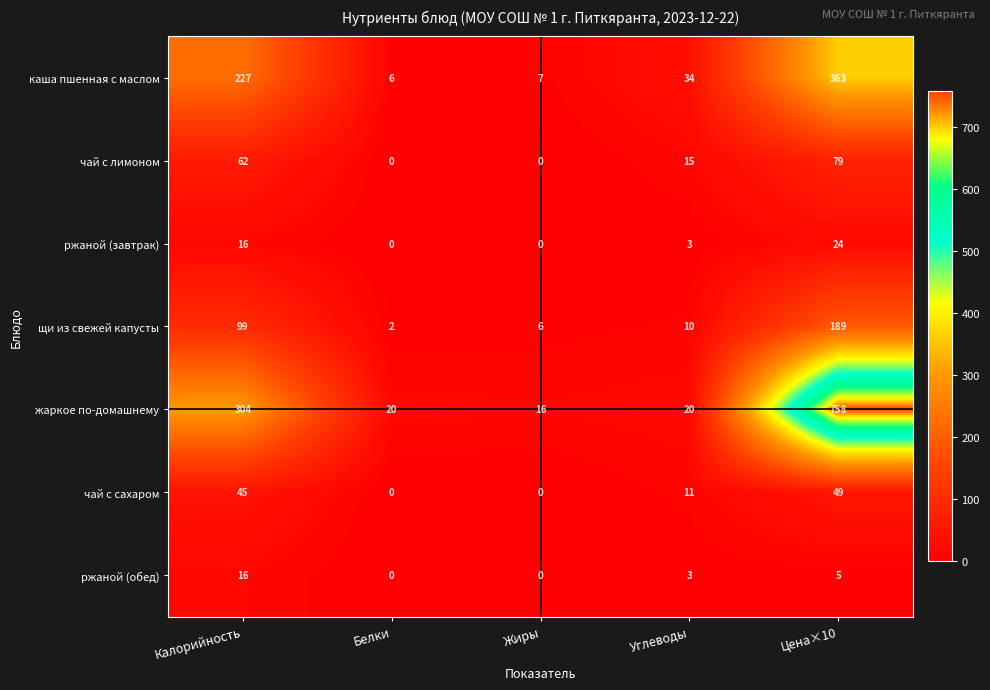

At which label does каша пшенная с маслом reach its peak?

Цена×10